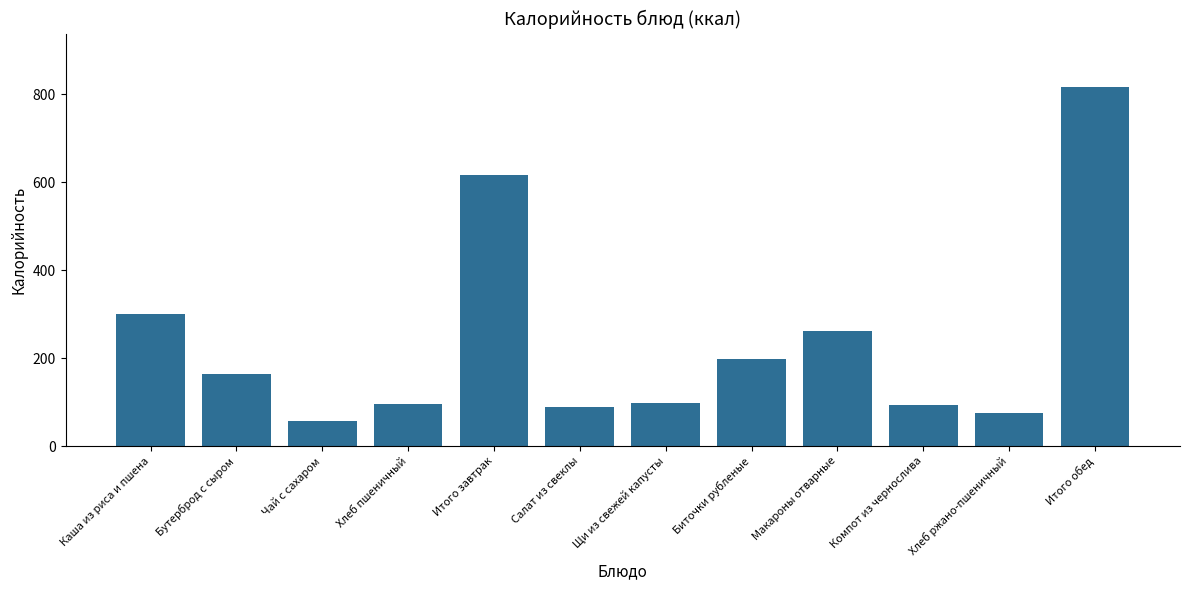

Is it true that the value at Компот из чернослива is 129.6?

False